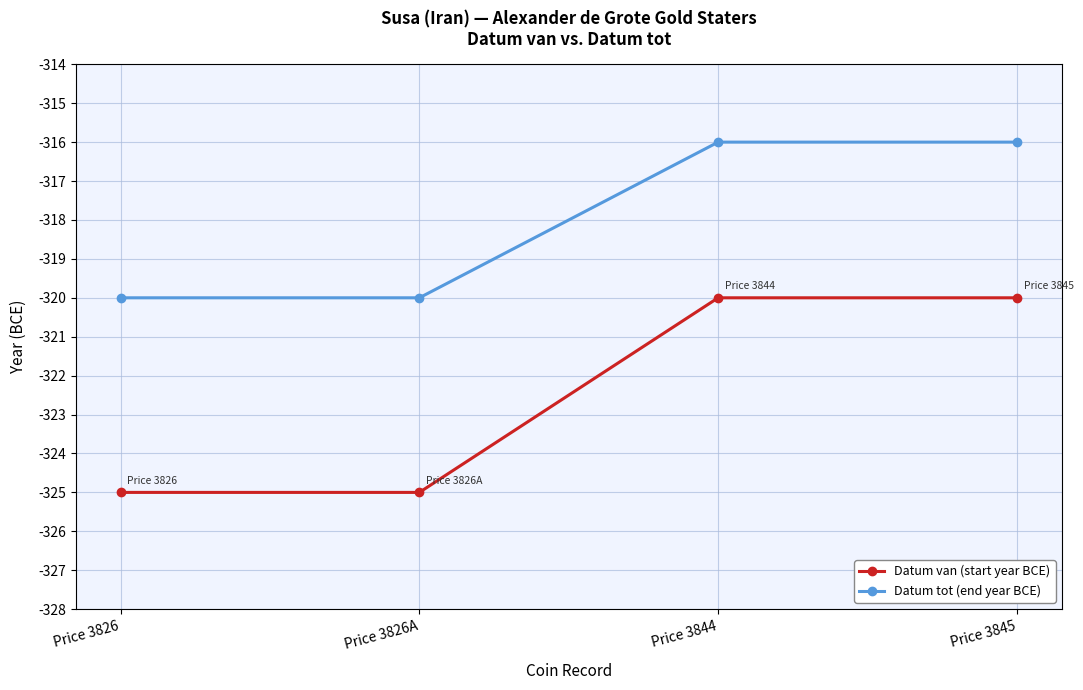

Rank the series by their average value, from lowest to highest.

Datum van (start year BCE), Datum tot (end year BCE)